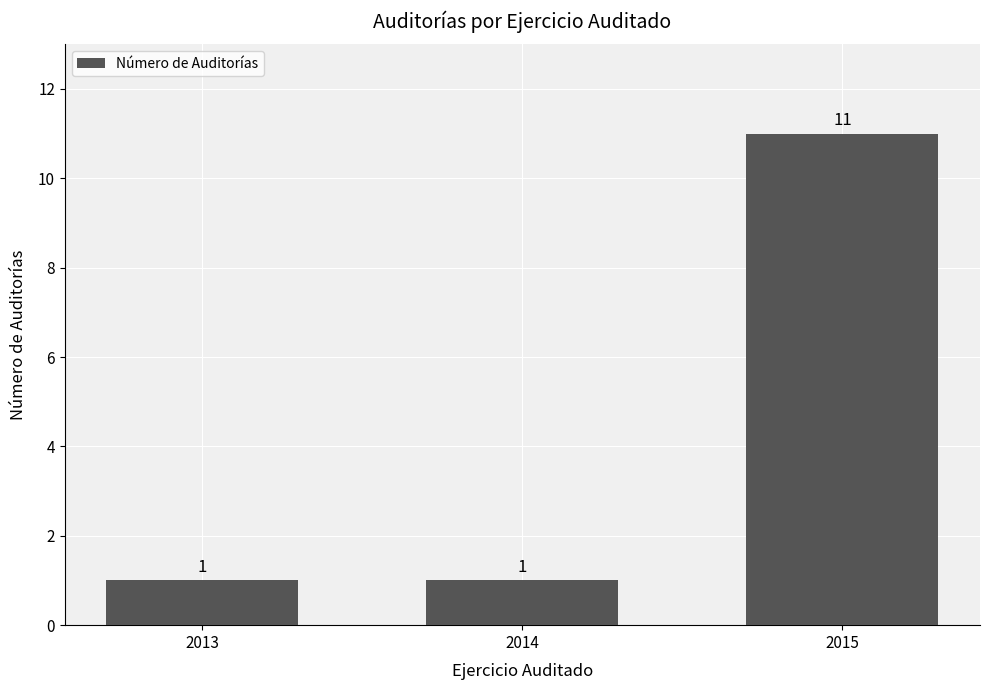

Between 2015 and 2013, which is larger?

2015